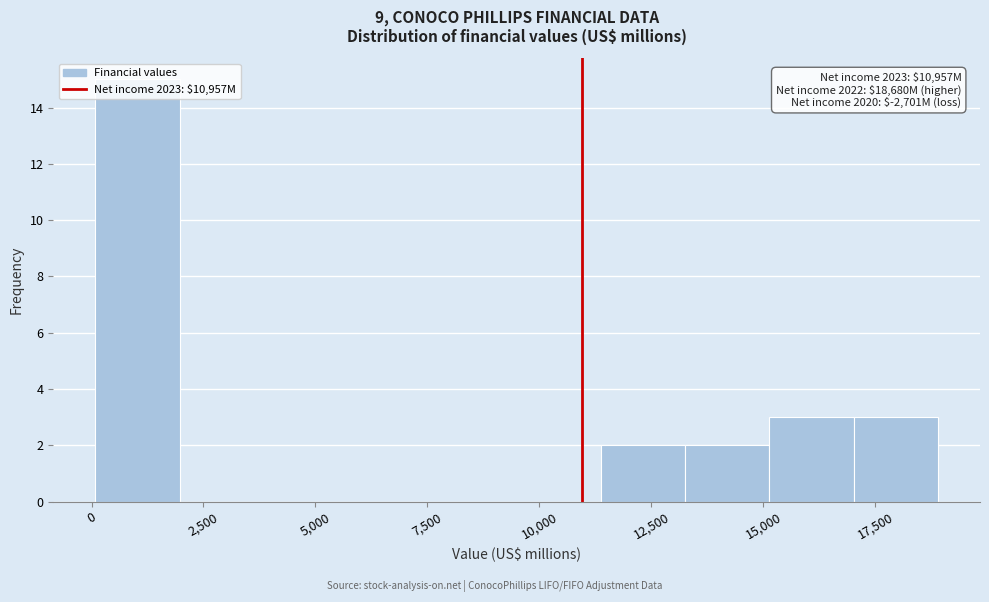

Around what value on the x-axis is the tallest bar? Give the approximate position of its centre, as read against the axis.

1000